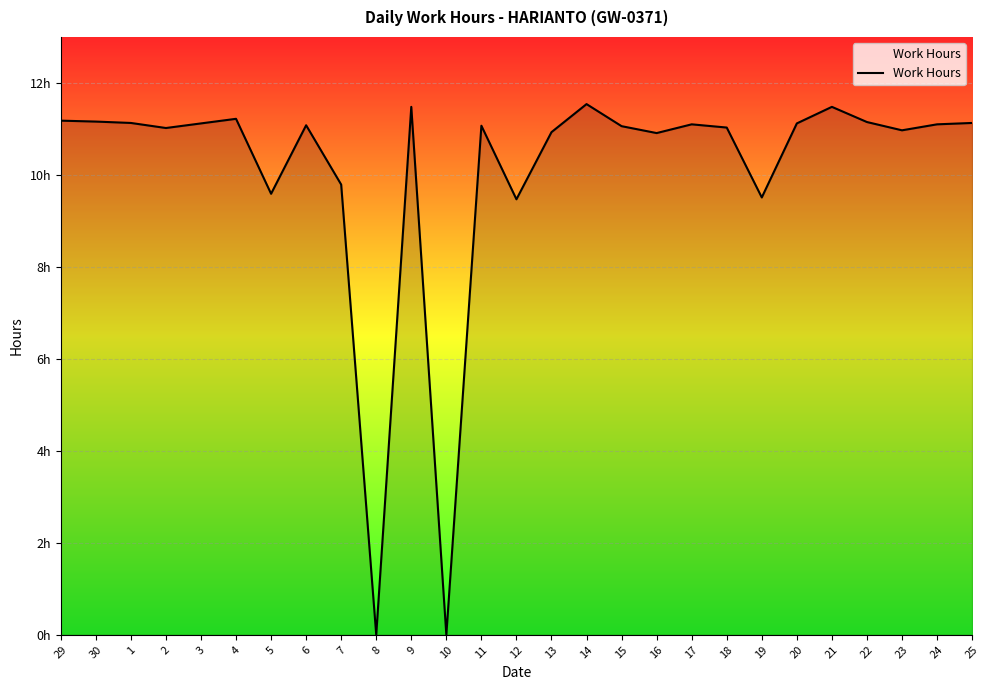

Is this an area chart (filled region under the line)?

Yes